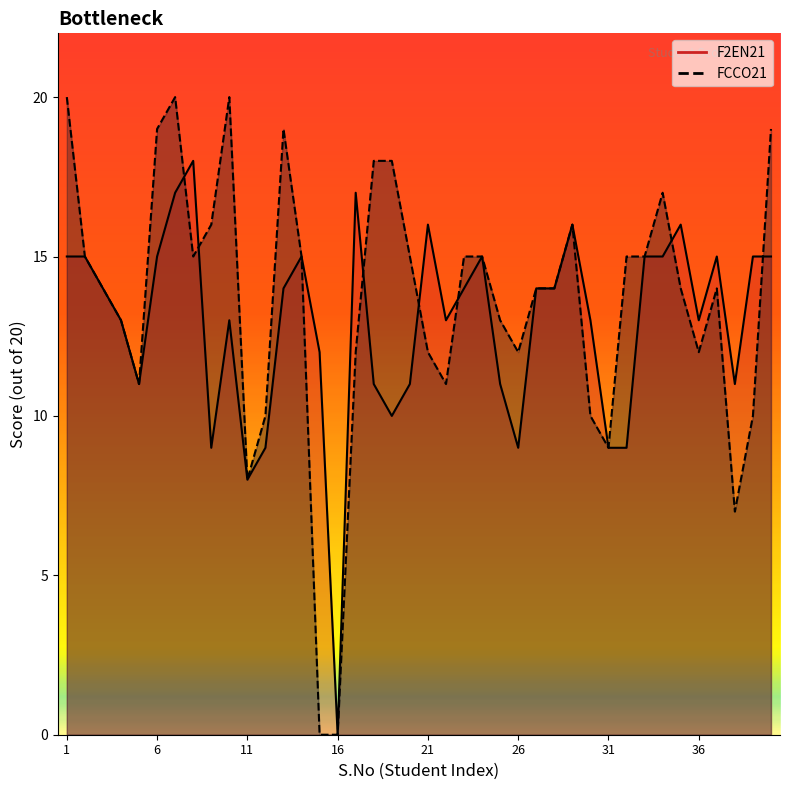

Which series changed the most between 16 and 30?

F2EN21 (line)